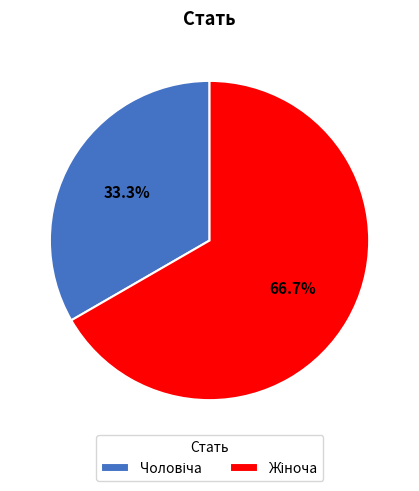

How many segments does this pie chart have?

2